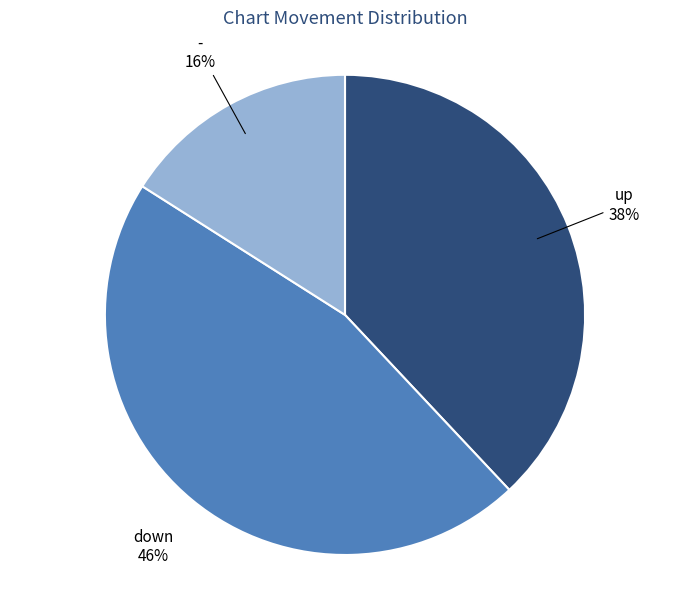

Is there a majority slice in this chart?

No